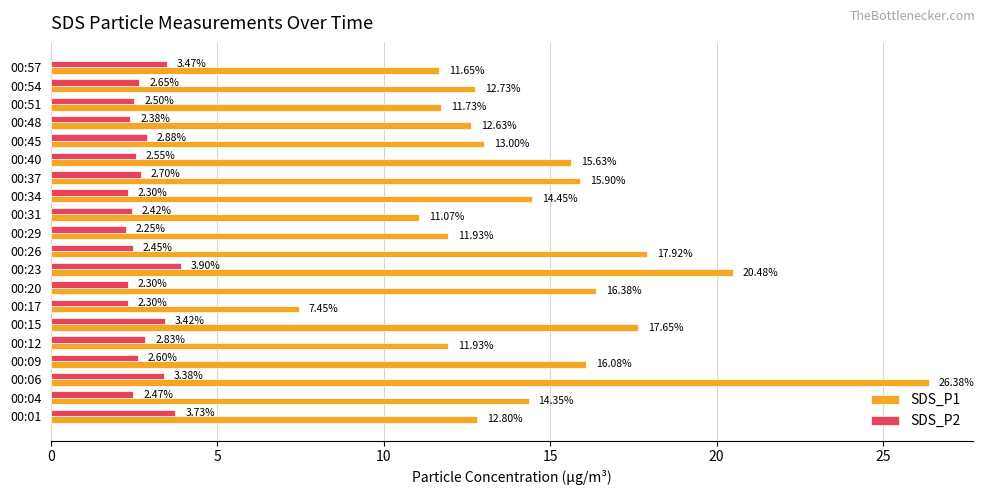

Which category has the highest value across all series?

00:06